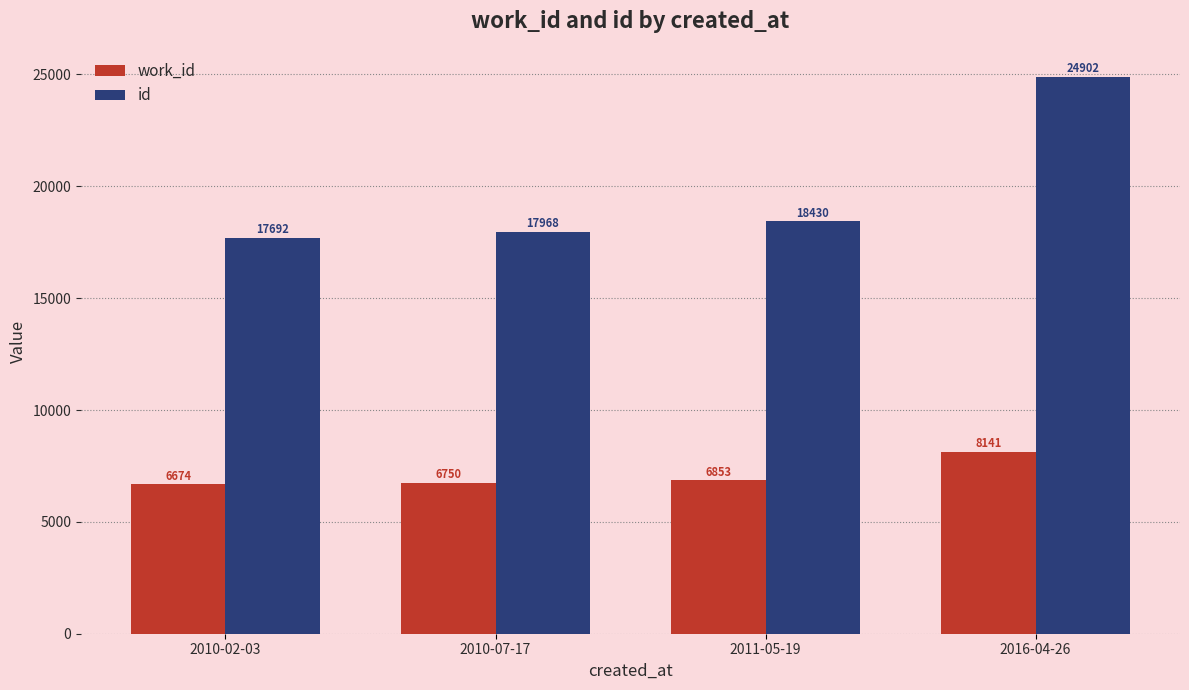

What position from the left is 2011-05-19?

3